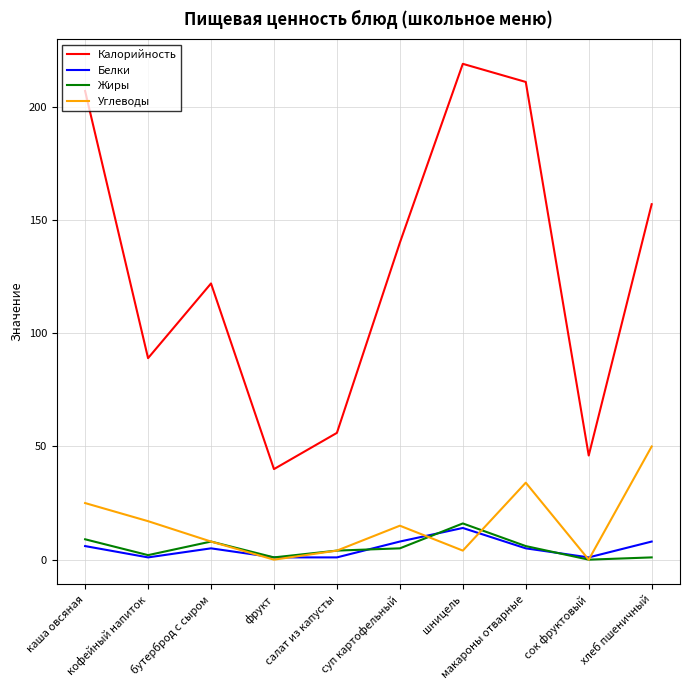

True or false: Калорийность and Углеводы intersect in this chart.

False